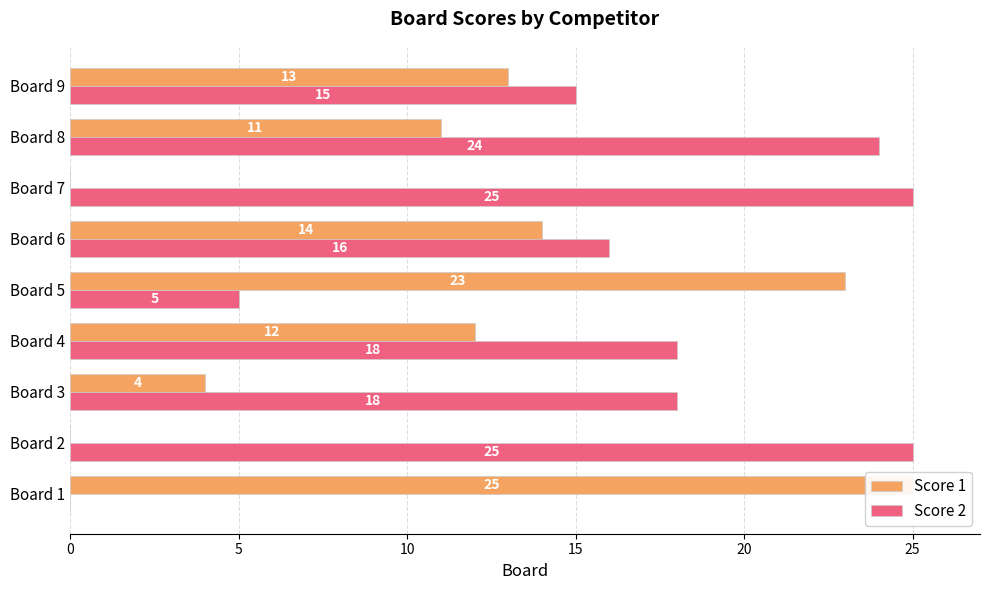

What is the sum of all Score 1 values?

102